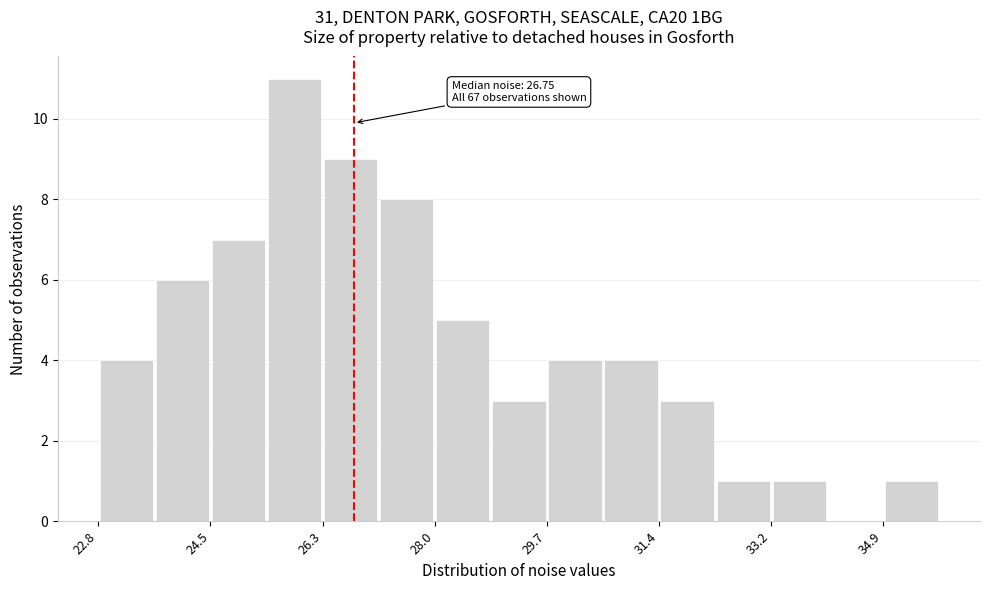

Which range on the x-axis has the tallest bar?

25.4 to 26.2